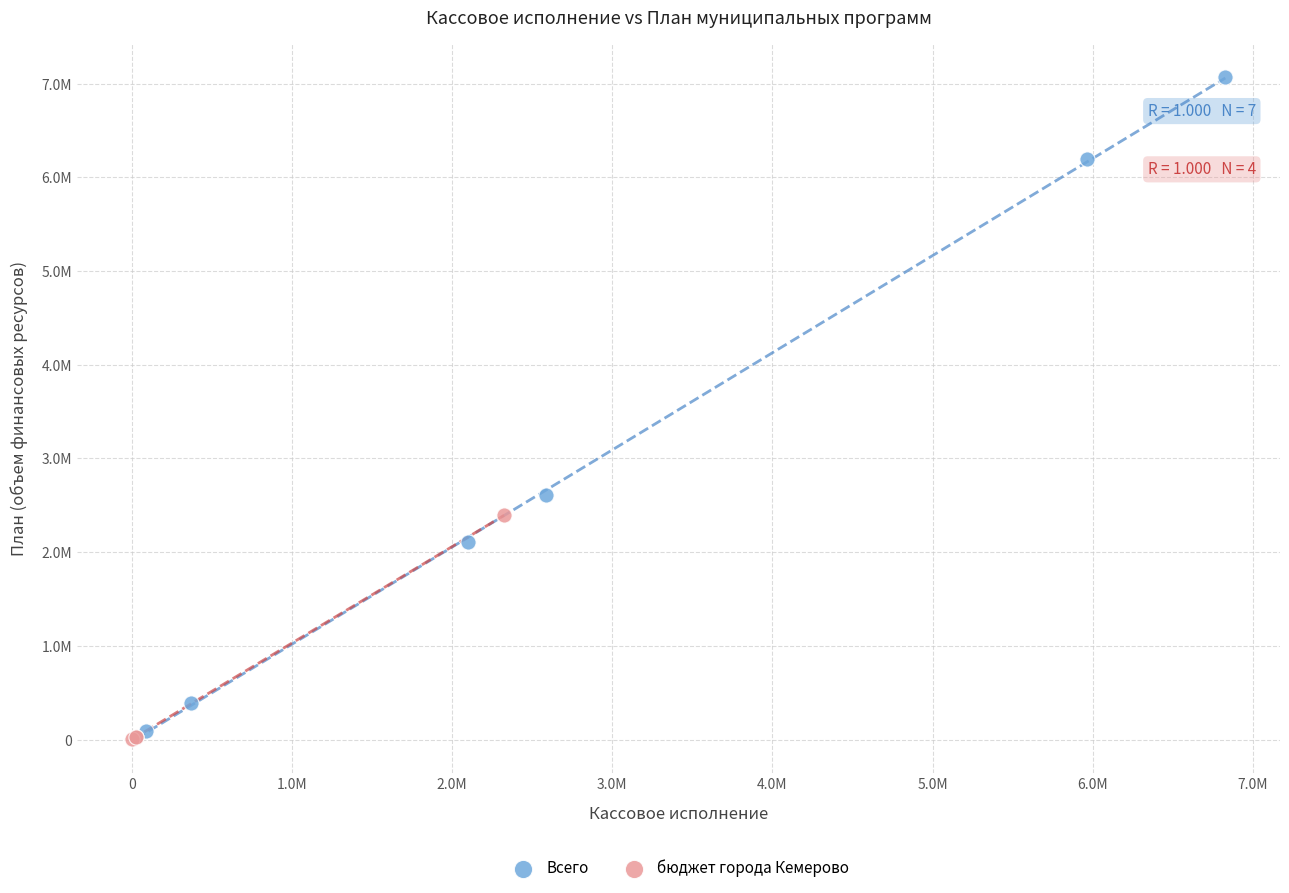

What are all the series names shown in the legend?

Всего, бюджет города Кемерово